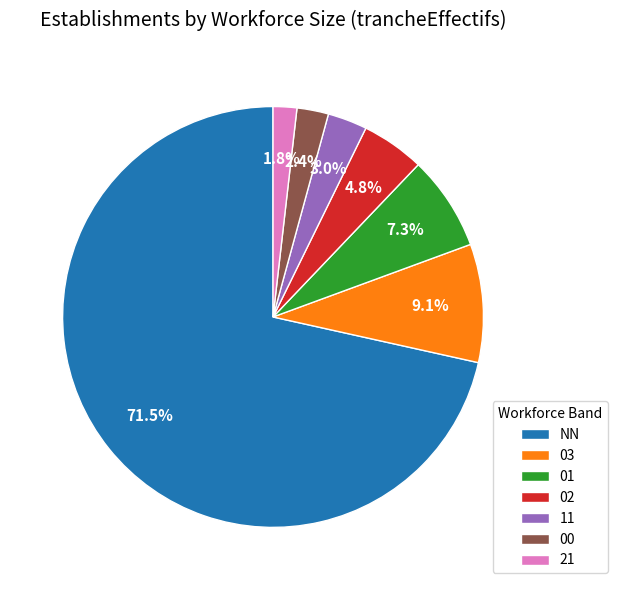

How many segments does this pie chart have?

7